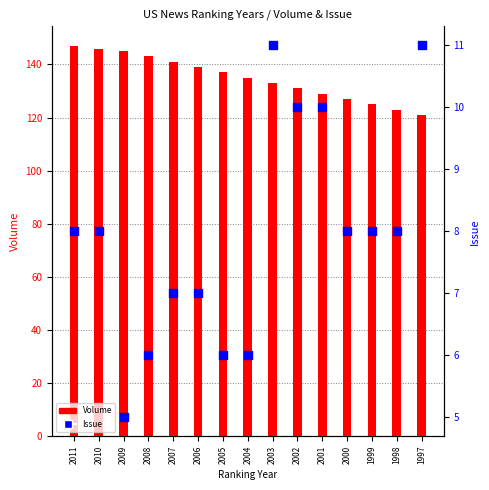

At how many categories does at least one series exceed 50?

15